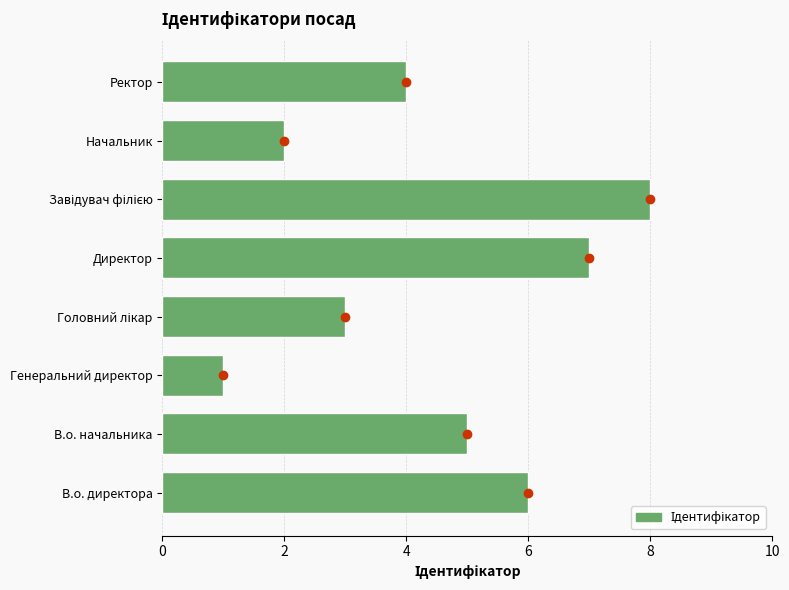

What is the greatest value displayed?

8